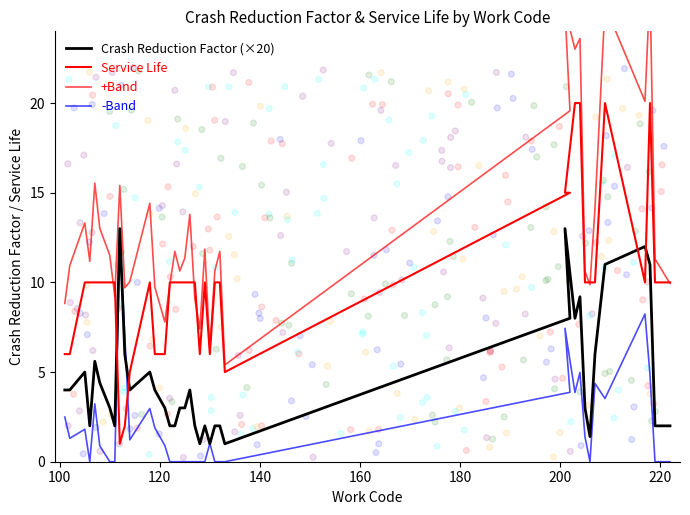

At how many categories does at least one series exceed 18?

7